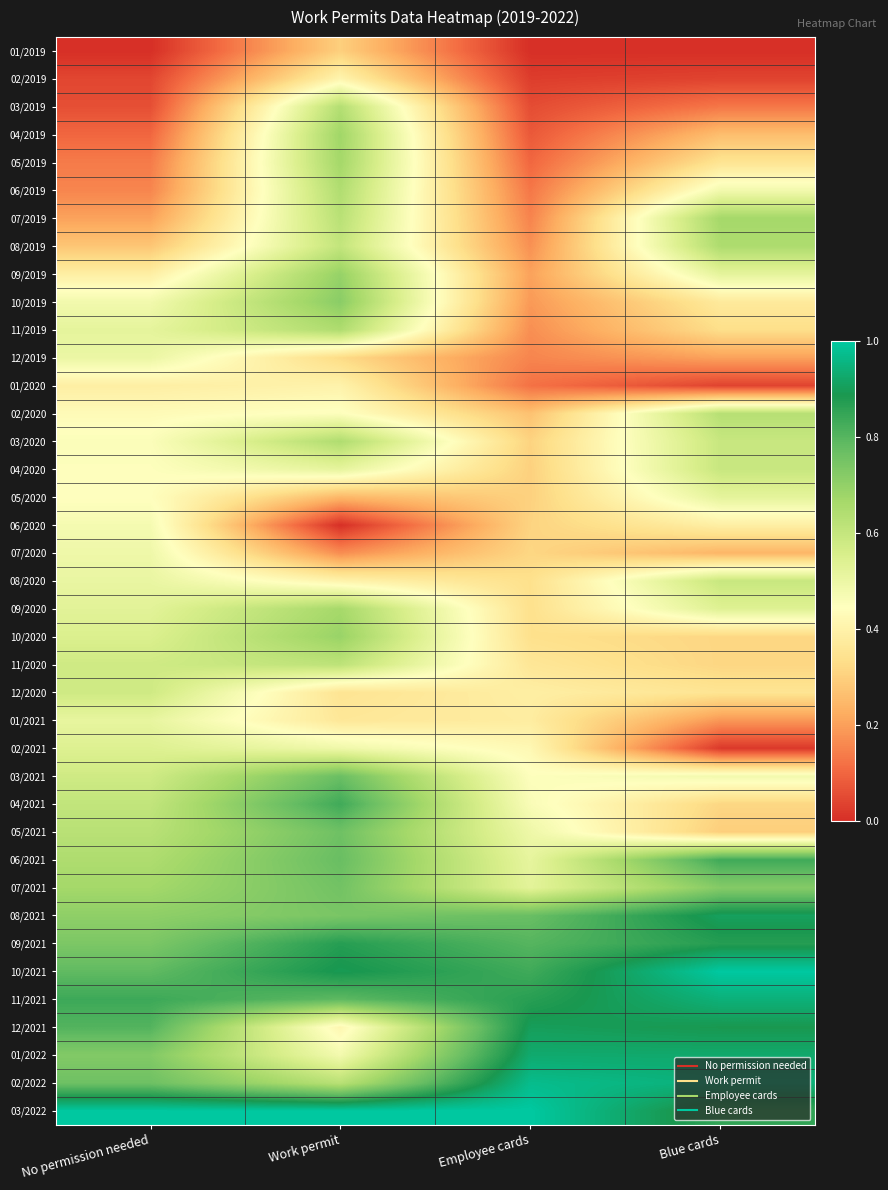

Count the number of data series in this chart.

39